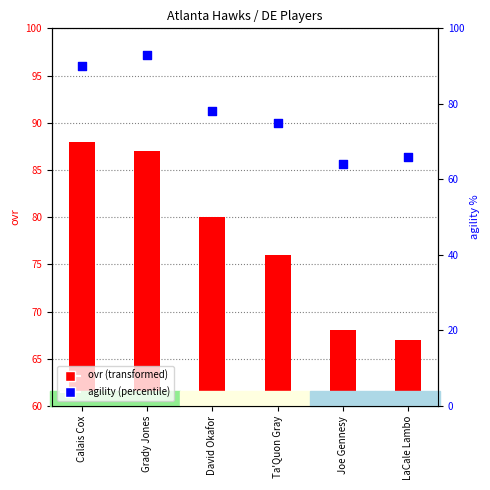

What are all the series names shown in the legend?

ovr, agility